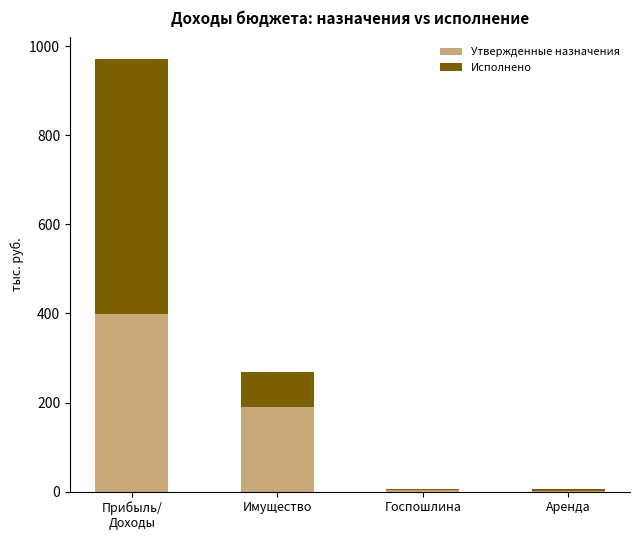

What is the maximum value for Утвержденные назначения?

398.1